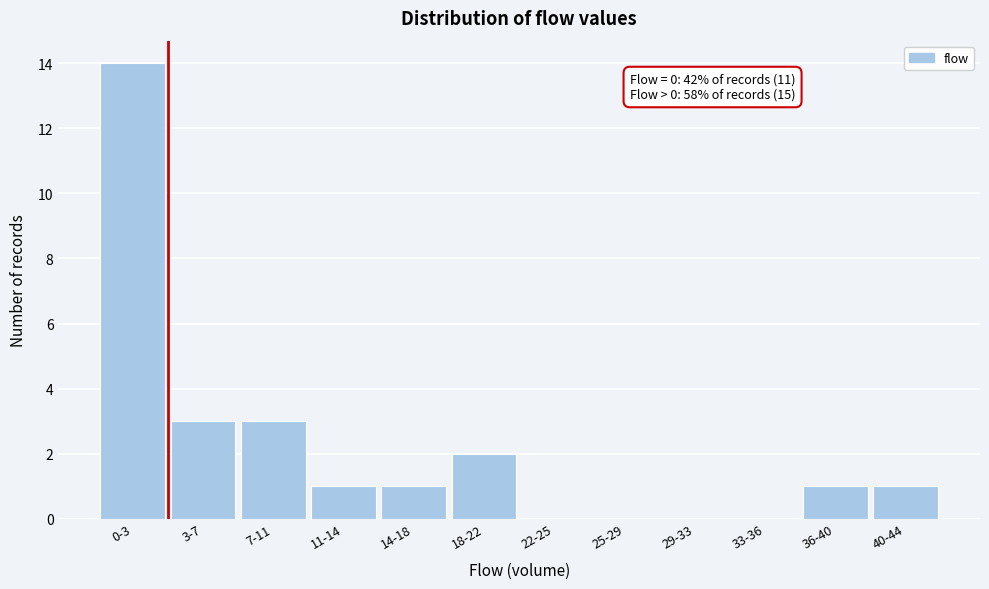

Reading left to right, list all the values displayed in this chart.

0-3=14	3-7=3	7-11=3	11-14=1	14-18=1	18-22=2	22-25=0	25-29=0	29-33=0	33-36=0	36-40=1	40-44=1